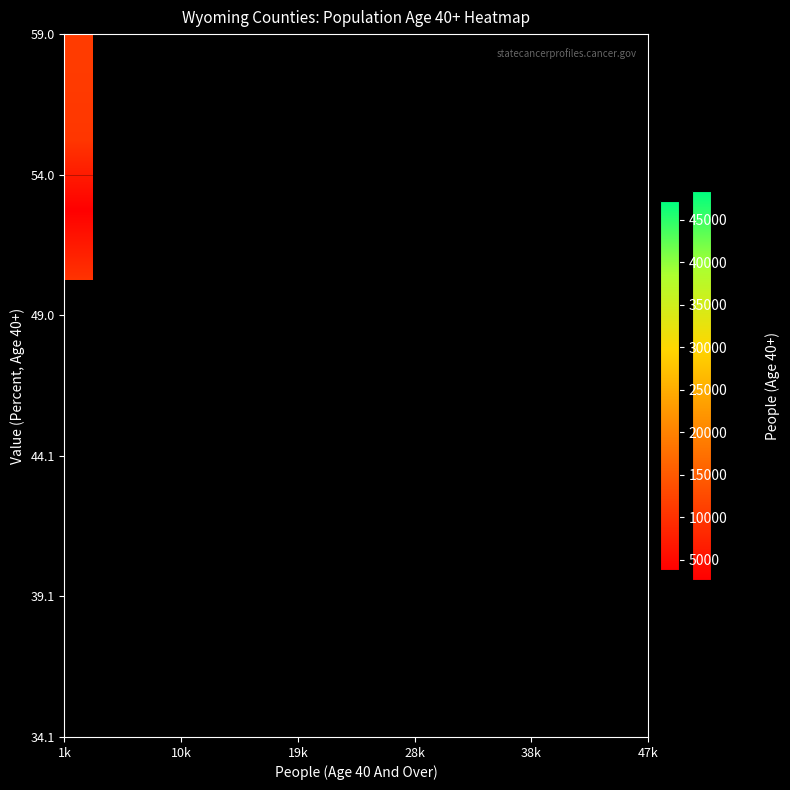

Count the number of categories in the chart.

10